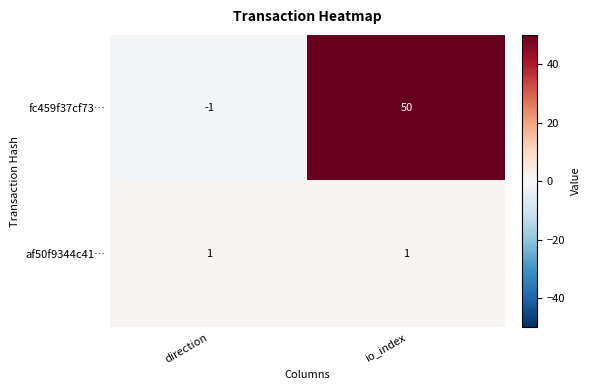

True or false: fc459f37cf73… has a value of 71 at io_index.

False